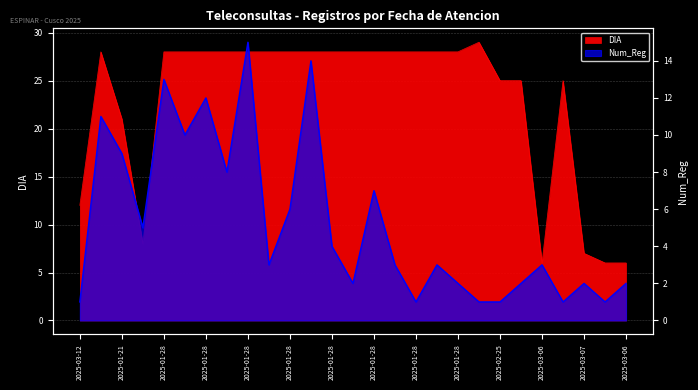

What is the average value of the DIA series?

23